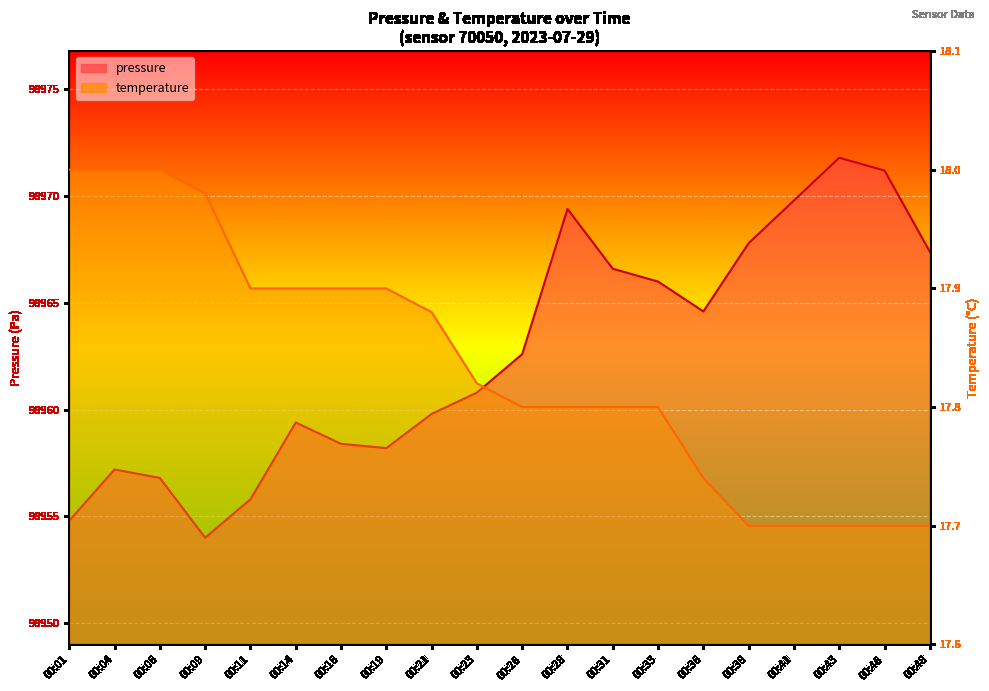

The pressure series shows 98967.4 at 00:48. True or false?

True